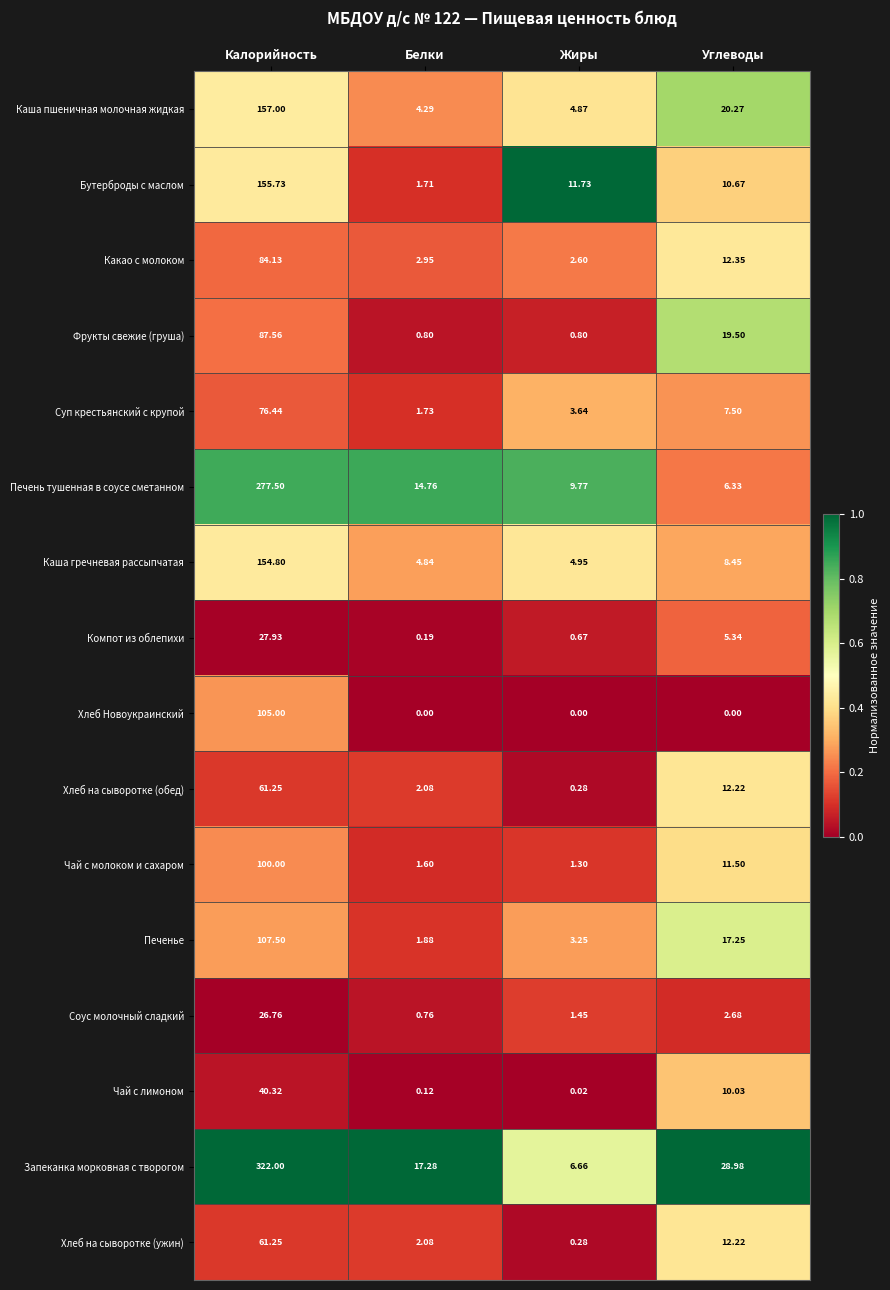

At which label does Хлеб Новоукраинский reach its peak?

Калорийность